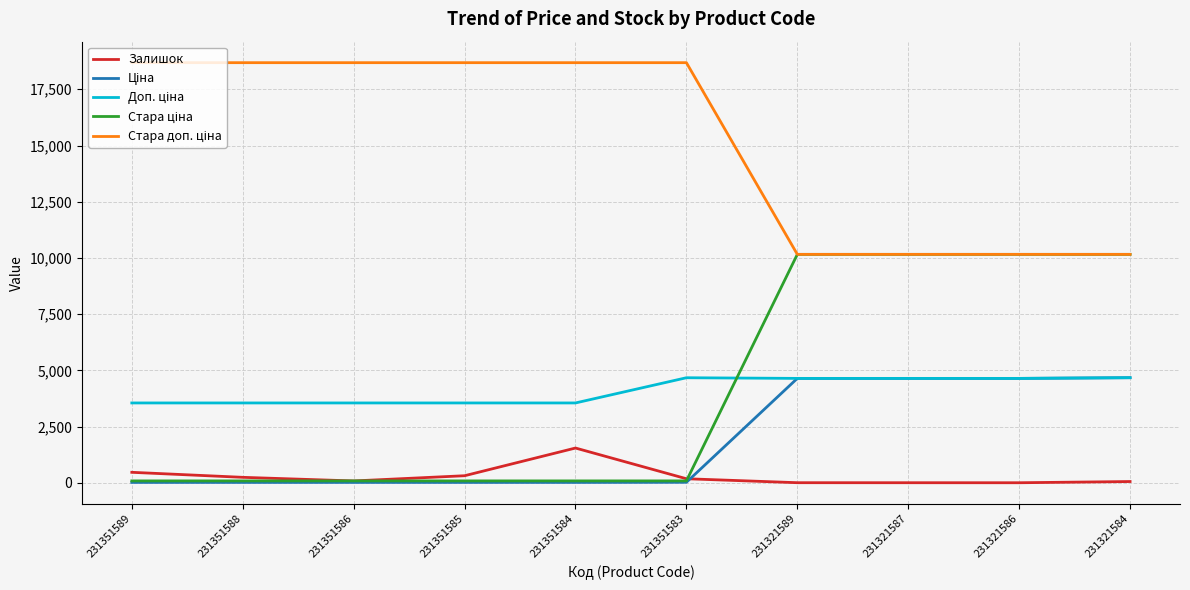

Which series has the largest range (max minus min)?

Стара ціна